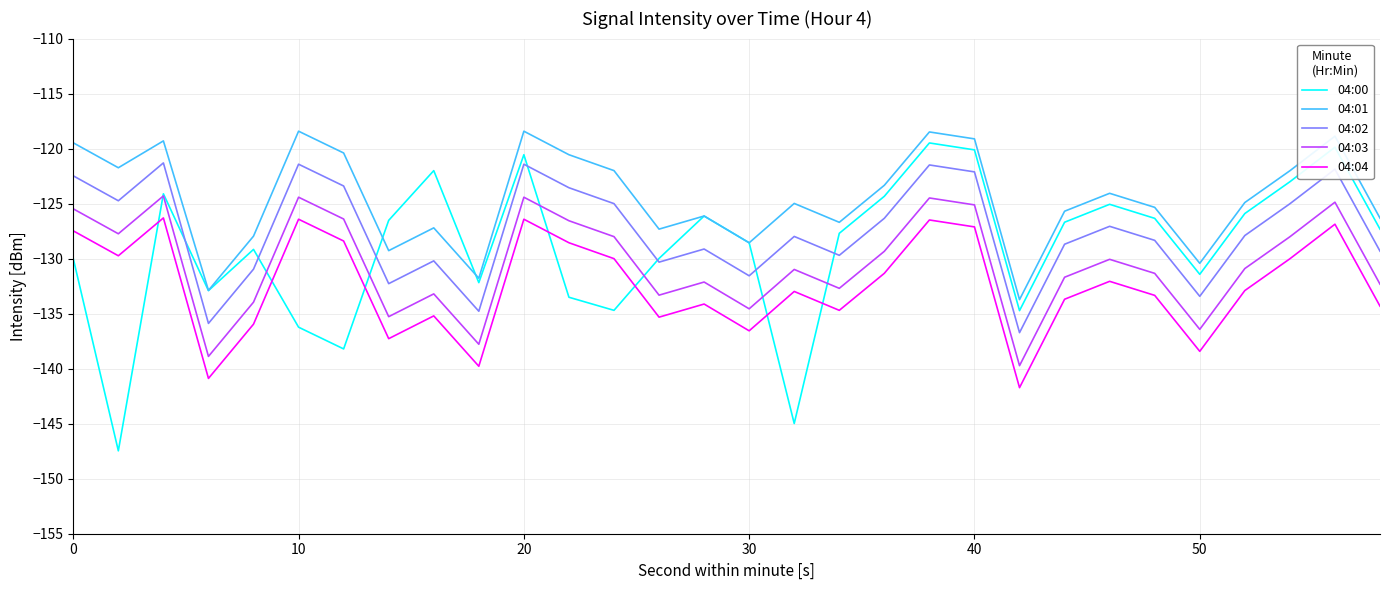

What is the smallest value displayed?

-147.5